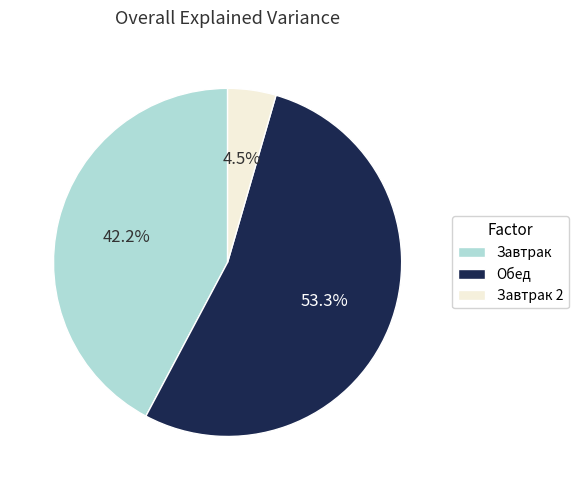

Do Завтрак and Обед together represent more than half of the pie?

Yes